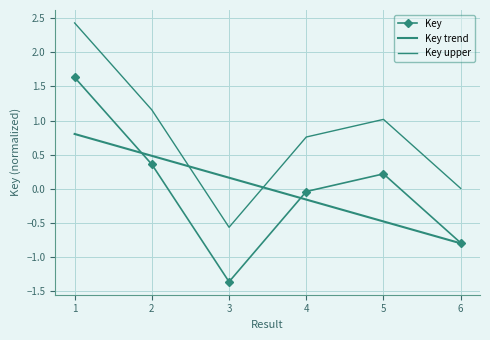

Where is the first local minimum?

3